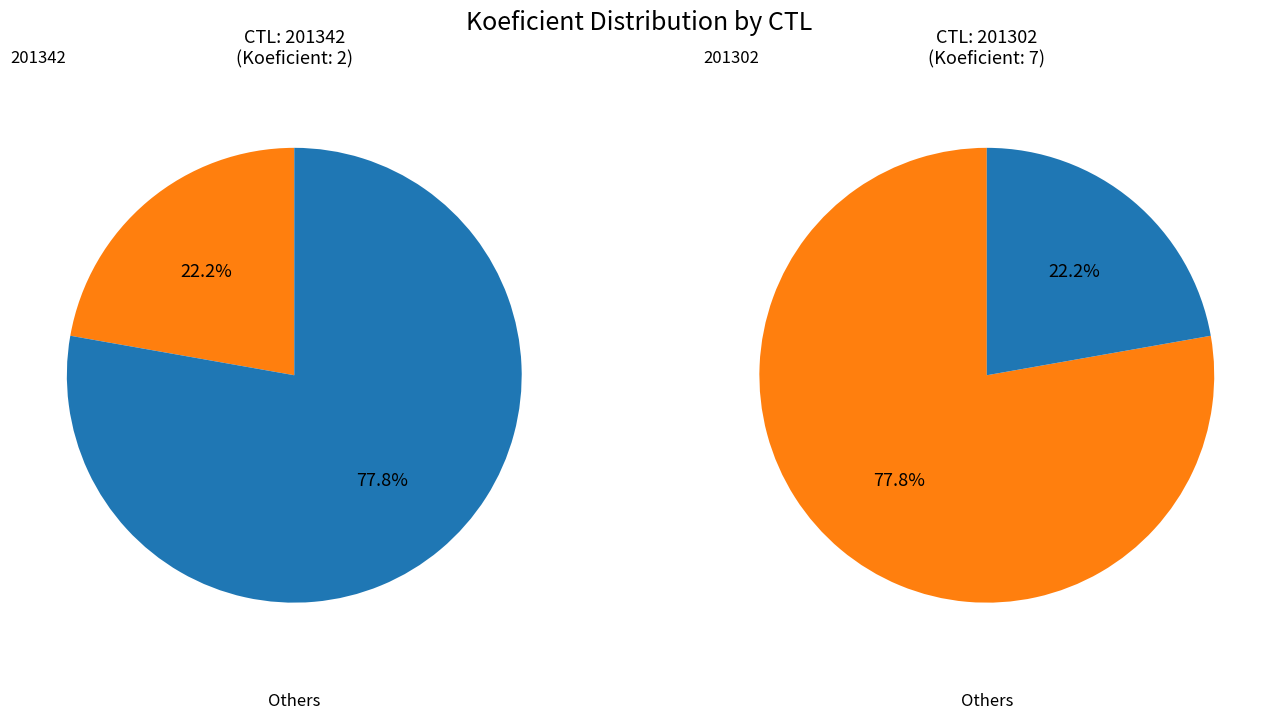

How many segments does this pie chart have?

2